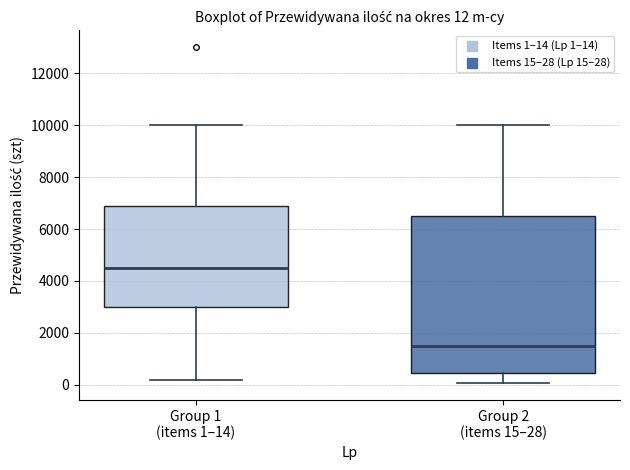

Comparing the boxes themselves (not the whiskers), which one is the tallest?

Group 2 (items 15–28)